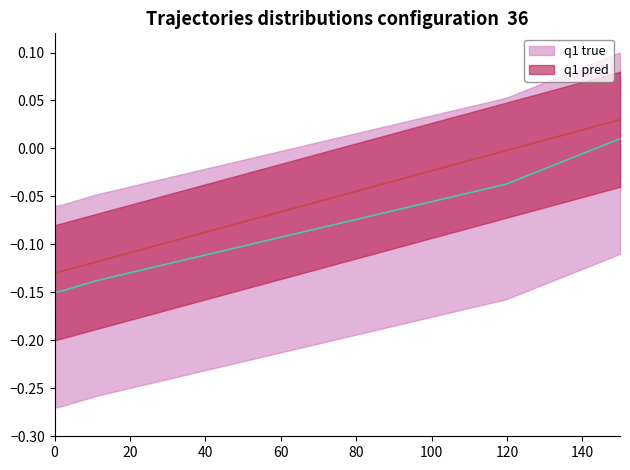

What is the sum of all id values?

-0.5